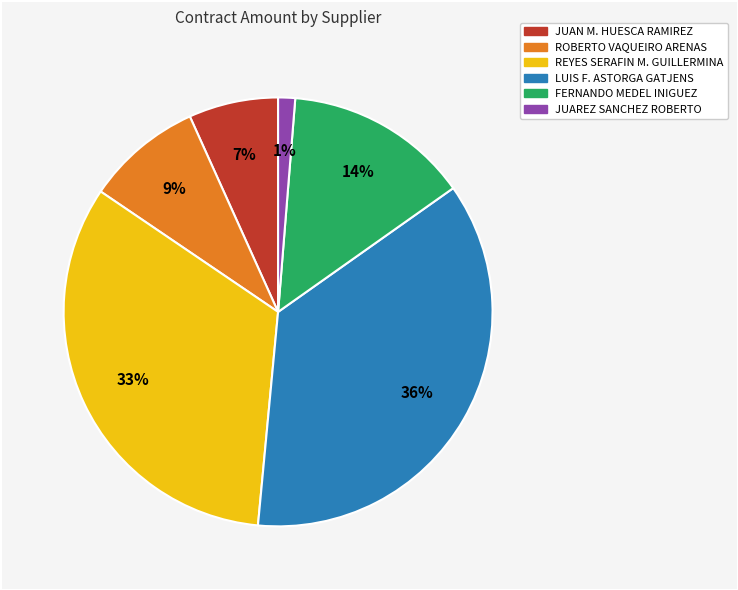

To the nearest percent, what is the average slice percentage?

17%